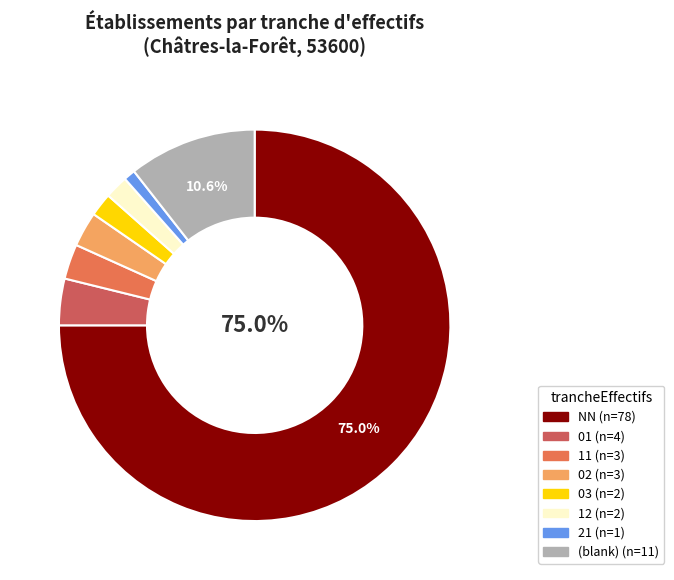

How many segments does this pie chart have?

8